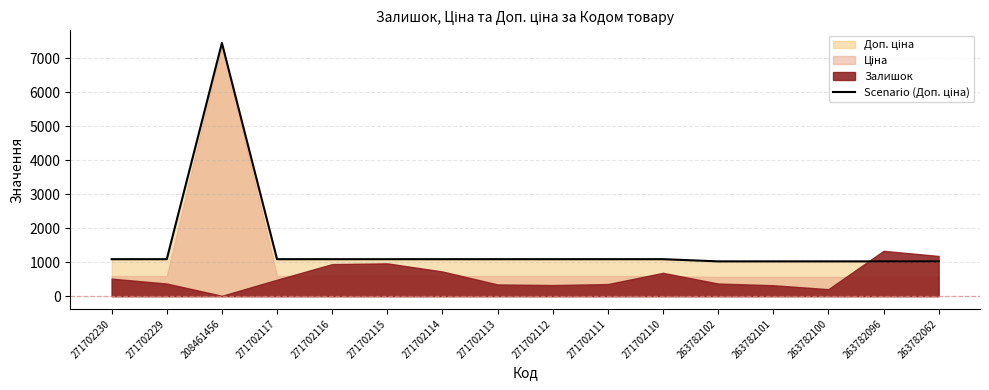

Reading right to left, what are all the values shown in this chart?

1024.5	1024.5	1024.5	1024.5	1024.5	1088.8	1088.8	1088.8	1088.8	1088.8	1088.8	1088.8	1088.8	7453.8	1088.8	1088.8